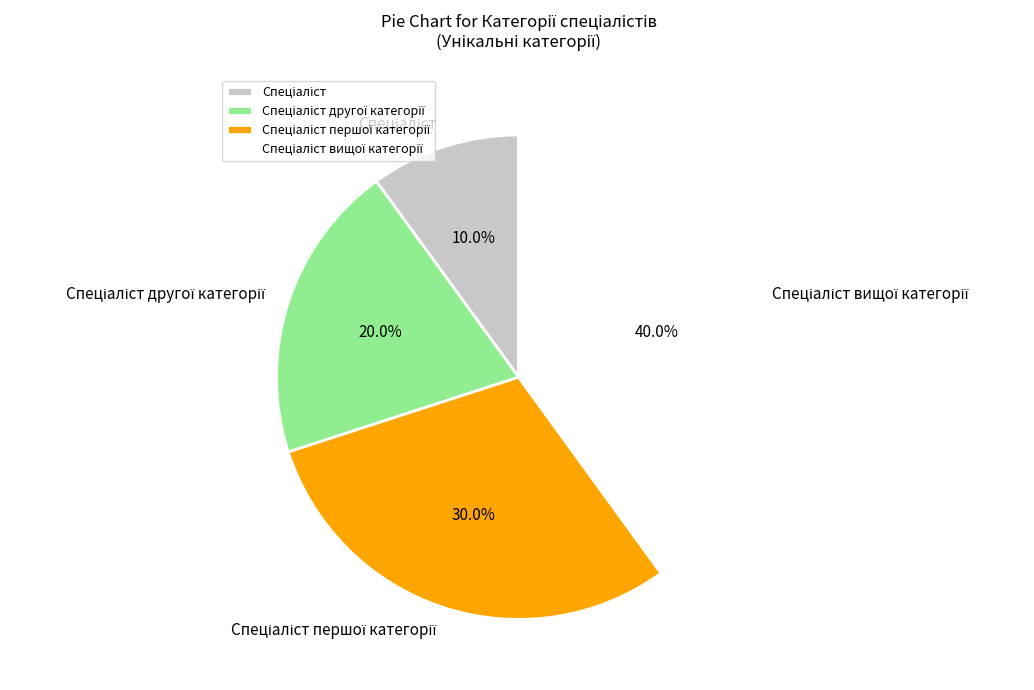

Does any single category account for the majority?

No